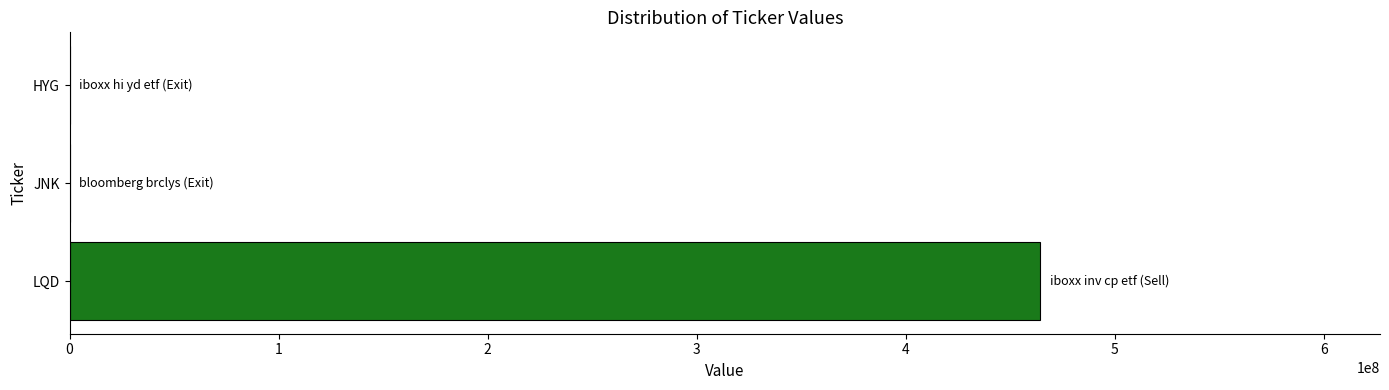

Which has a higher value, JNK or LQD?

LQD